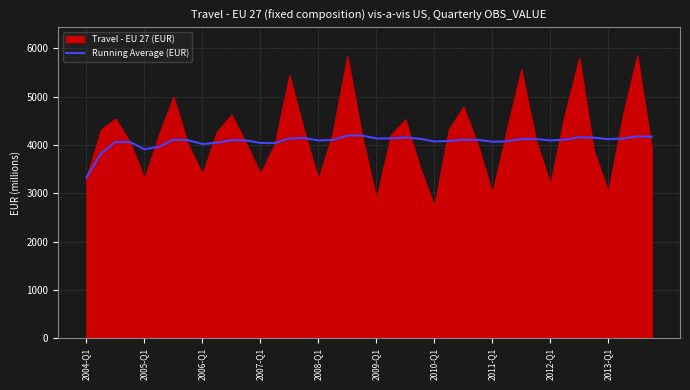

What is the sum of all values?

162953.1